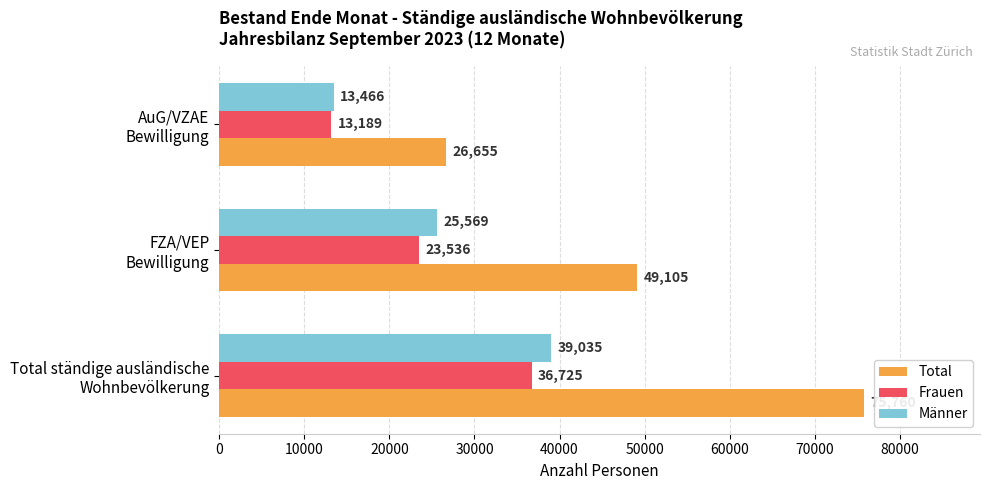

What is the difference between the maximum and minimum values in the Total series?

49105